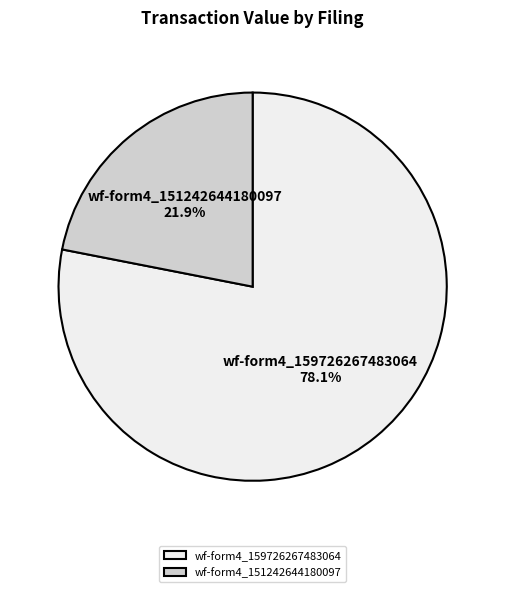

Which slice represents more than half of the pie?

wf-form4_159726267483064